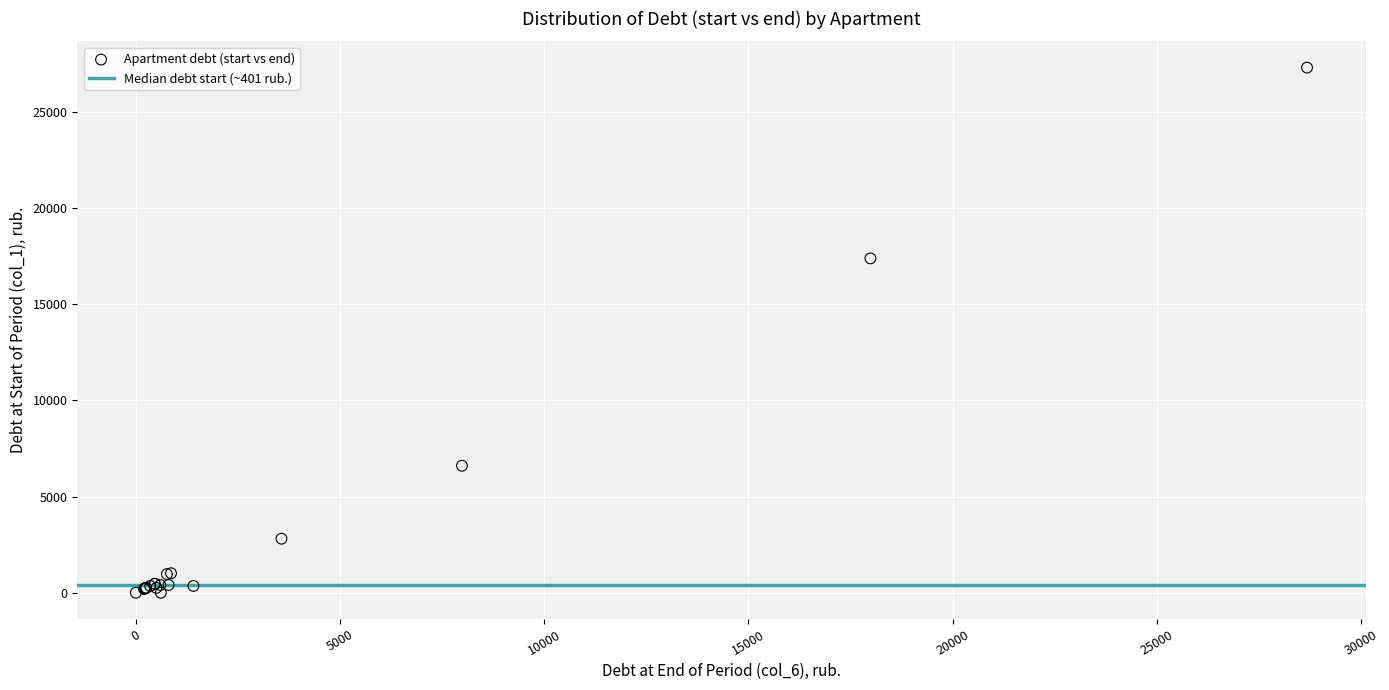

What Y value in the scatter plot is closest to 13647?

17378.0